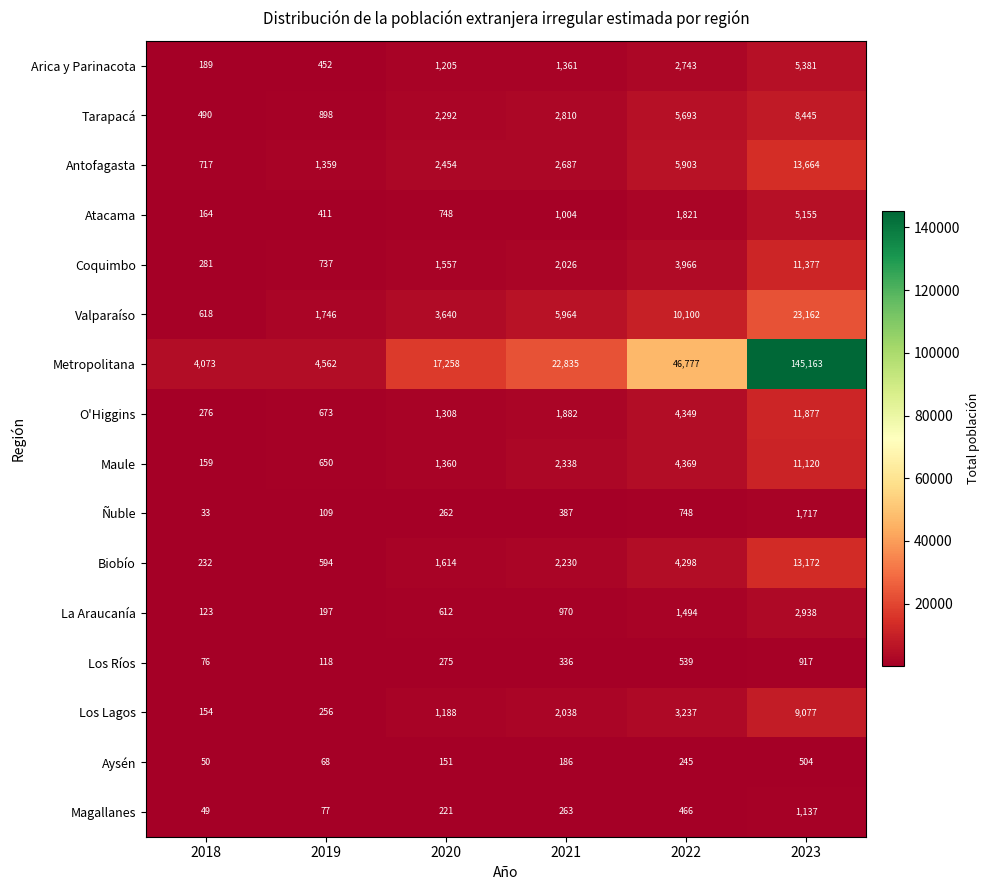

What is the average value of the Ñuble series?

543